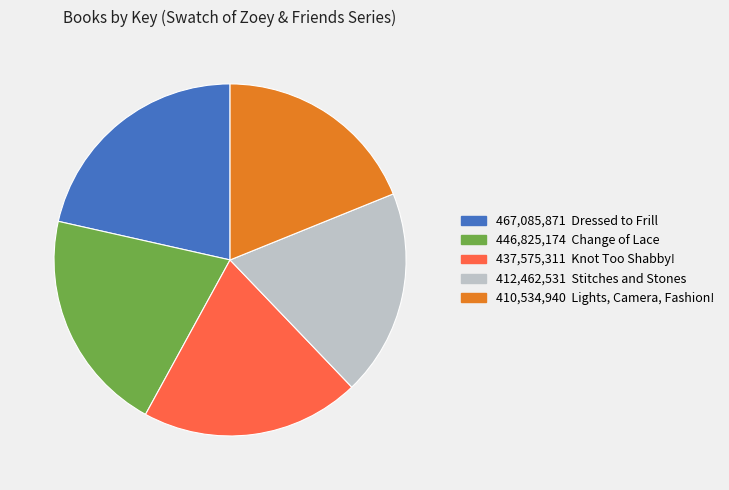

Is there a majority slice in this chart?

No